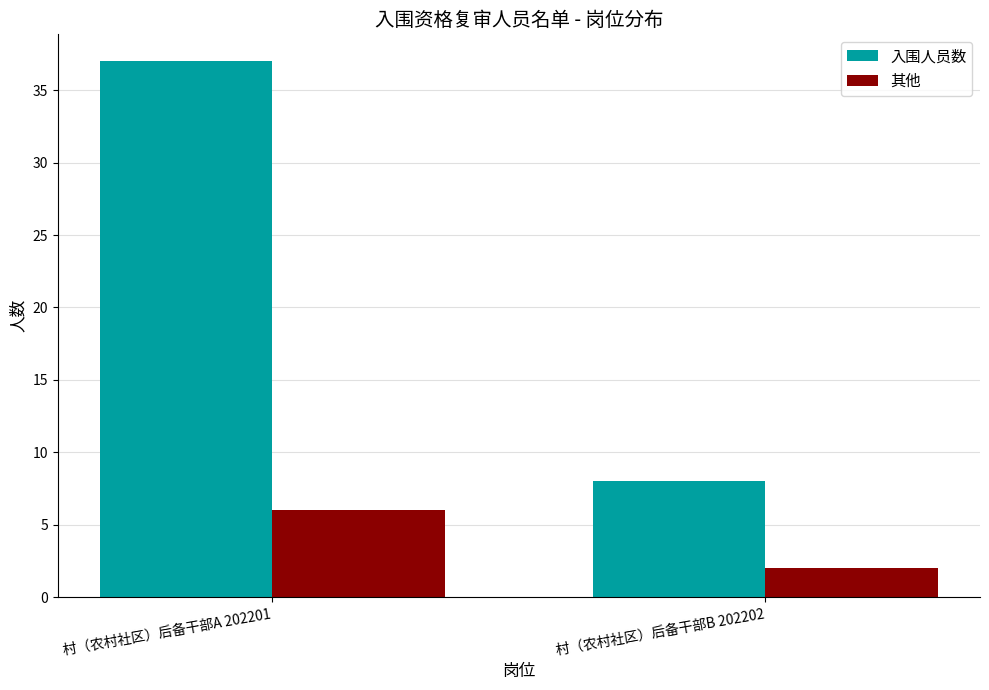

Which category has the lowest value in the 其他 series?

村（农村社区）后备干部B 202202